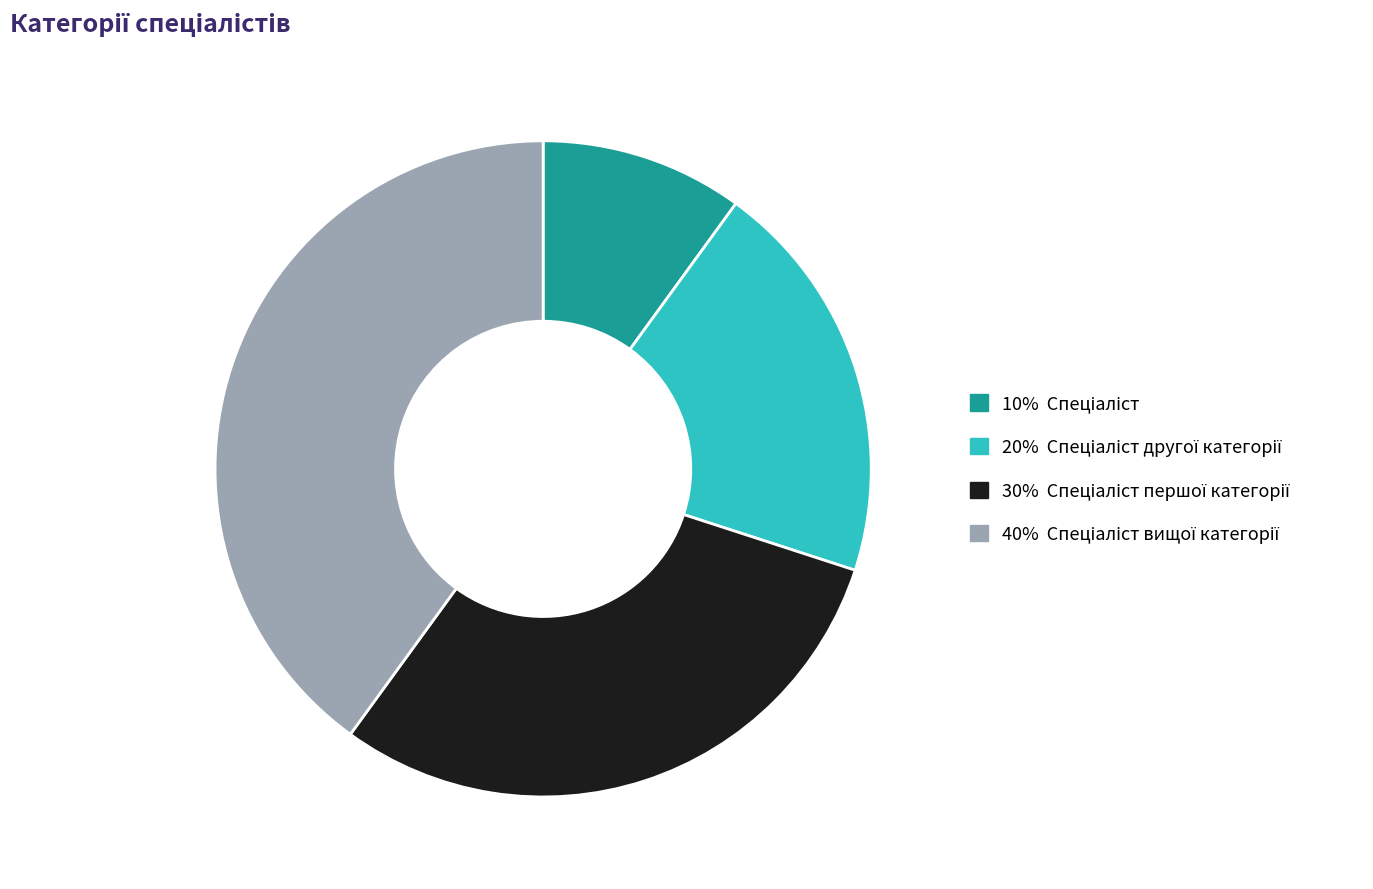

Is there any slice that represents more than half of the pie?

No